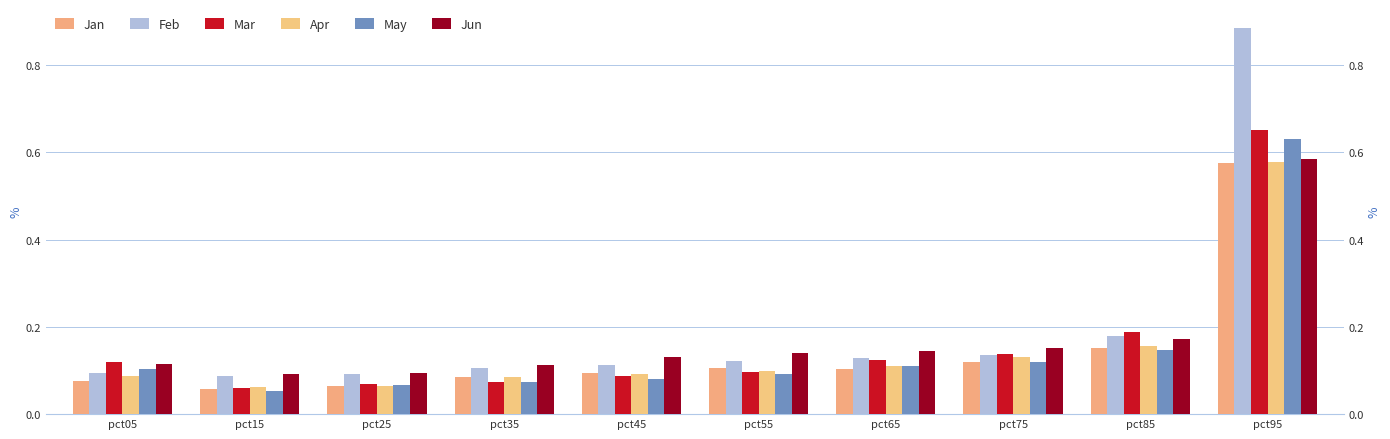

Reading left to right, list all the values displayed in this chart.

Jan: pct05=0.1	pct15=0.1	pct25=0.1	pct35=0.1	pct45=0.1	pct55=0.1	pct65=0.1	pct75=0.1	pct85=0.2	pct95=0.6
Feb: pct05=0.1	pct15=0.1	pct25=0.1	pct35=0.1	pct45=0.1	pct55=0.1	pct65=0.1	pct75=0.1	pct85=0.2	pct95=0.9
Mar: pct05=0.1	pct15=0.1	pct25=0.1	pct35=0.1	pct45=0.1	pct55=0.1	pct65=0.1	pct75=0.1	pct85=0.2	pct95=0.7
Apr: pct05=0.1	pct15=0.1	pct25=0.1	pct35=0.1	pct45=0.1	pct55=0.1	pct65=0.1	pct75=0.1	pct85=0.2	pct95=0.6
May: pct05=0.1	pct15=0.1	pct25=0.1	pct35=0.1	pct45=0.1	pct55=0.1	pct65=0.1	pct75=0.1	pct85=0.1	pct95=0.6
Jun: pct05=0.1	pct15=0.1	pct25=0.1	pct35=0.1	pct45=0.1	pct55=0.1	pct65=0.1	pct75=0.2	pct85=0.2	pct95=0.6